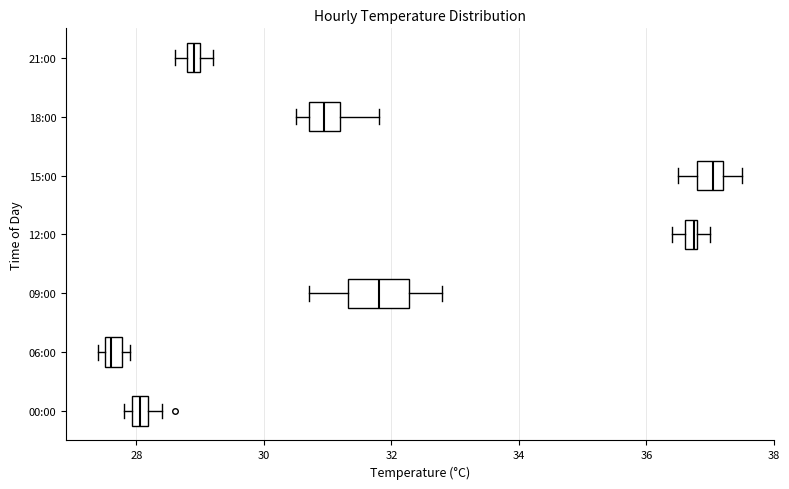

Which box is the widest, from its left edge to its right edge?

09:00